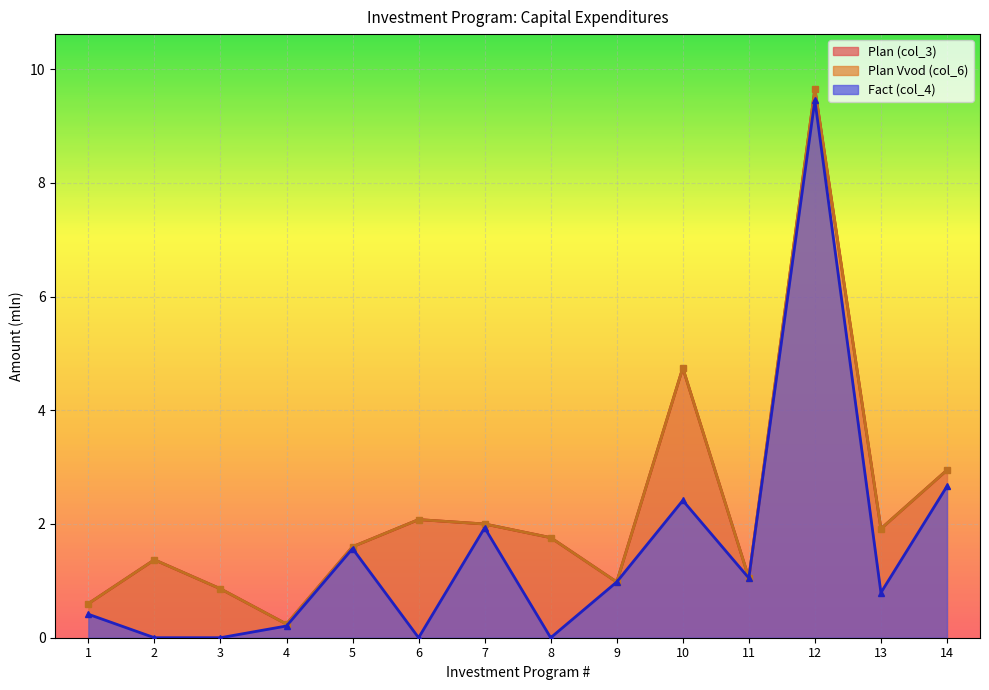

How many lines are shown in the chart?

3